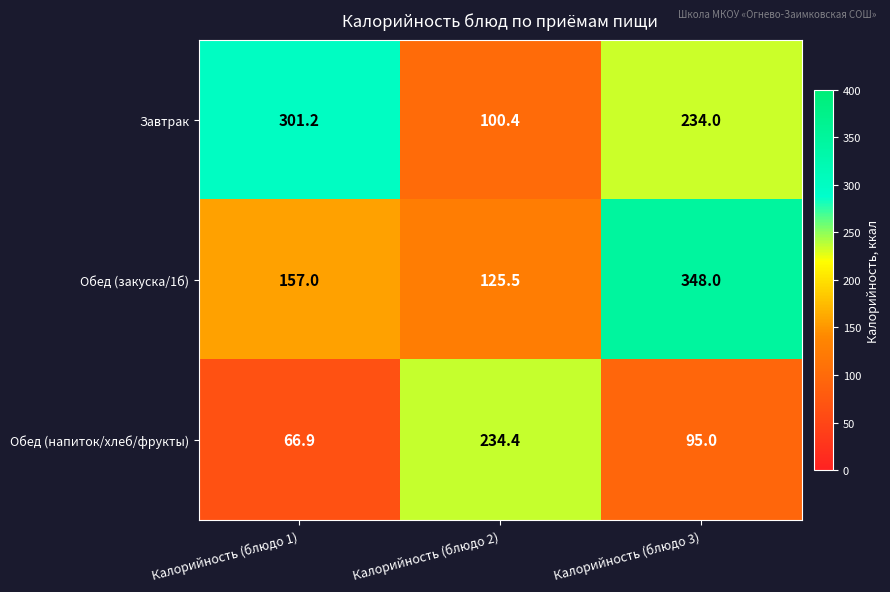

What is the difference between the highest and lowest values at Калорийность (блюдо 2)?

134.0